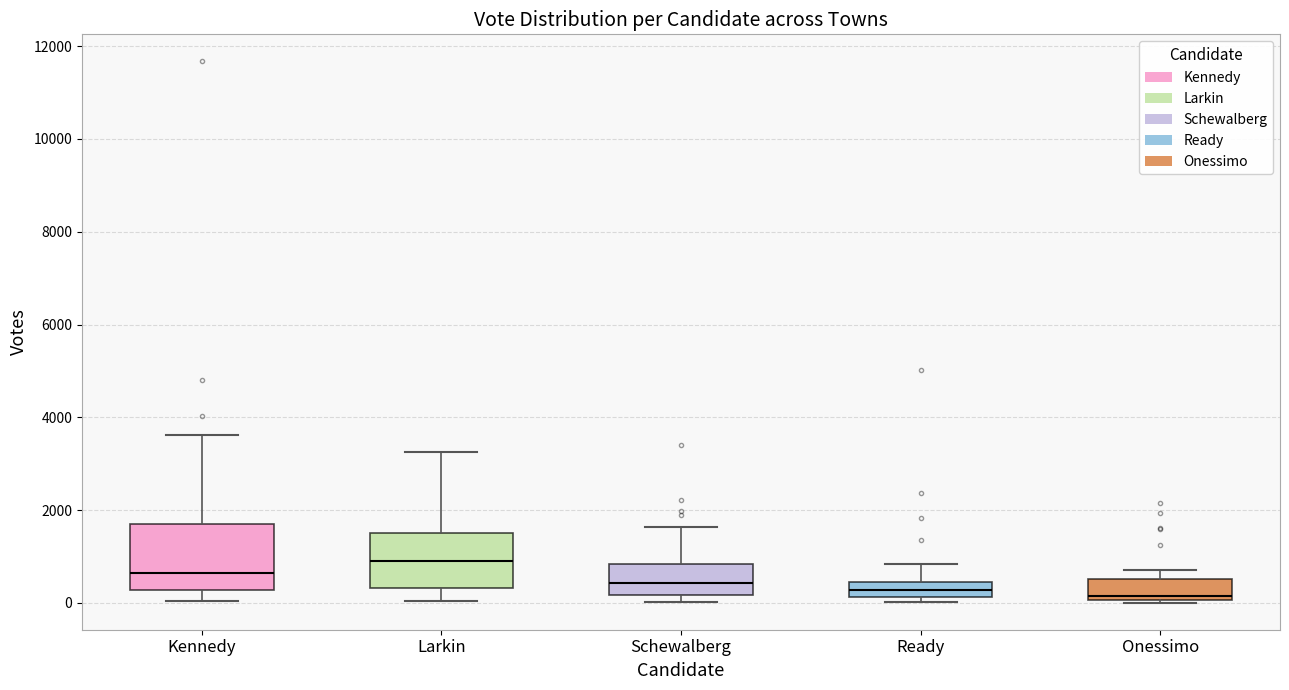

Reading left to right, read every box against the y-axis: the position of its median line, the range the box covers, and the ends of its whiskers. The values are not printed on the chart, so give them approximately, as read against the axis.

Kennedy: median 600, box 200 to 1800, whiskers 0 to 3600
Larkin: median 1000, box 400 to 1600, whiskers 0 to 3200
Schewalberg: median 400, box 200 to 800, whiskers 0 to 1600
Ready: median 200 (inside the box), box 200 to 400, whiskers 0 to 800
Onessimo: median 200, box 0 to 600, whiskers 0 to 800